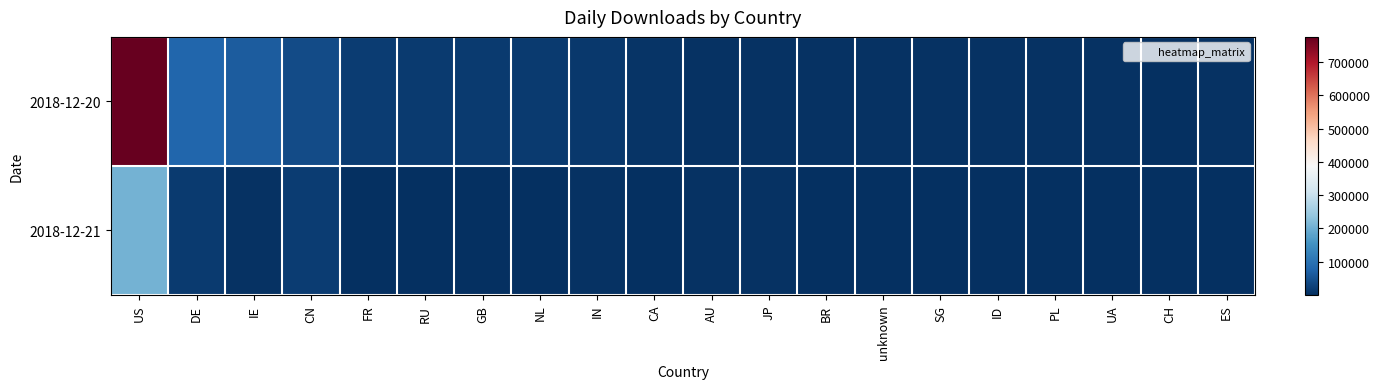

Between US and JP, which series saw the biggest shift?

2018-12-20